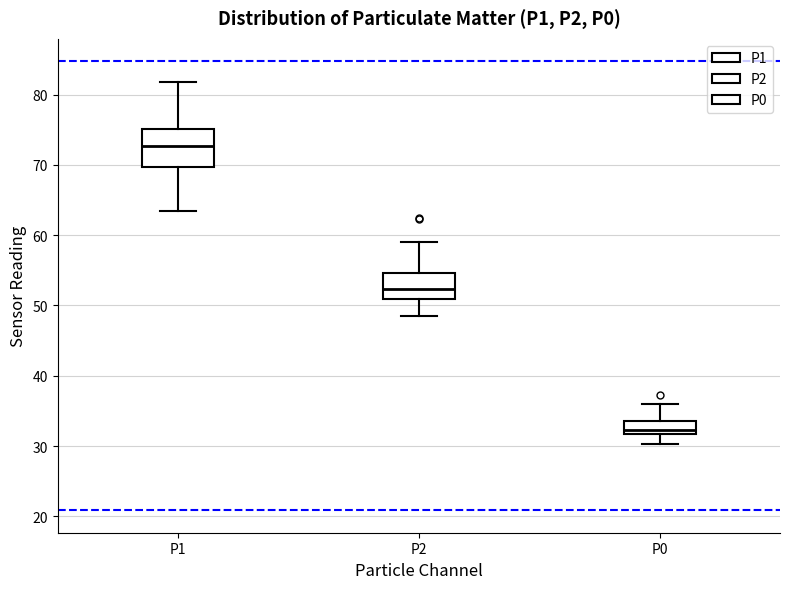

Which box has the highest median line?

P1